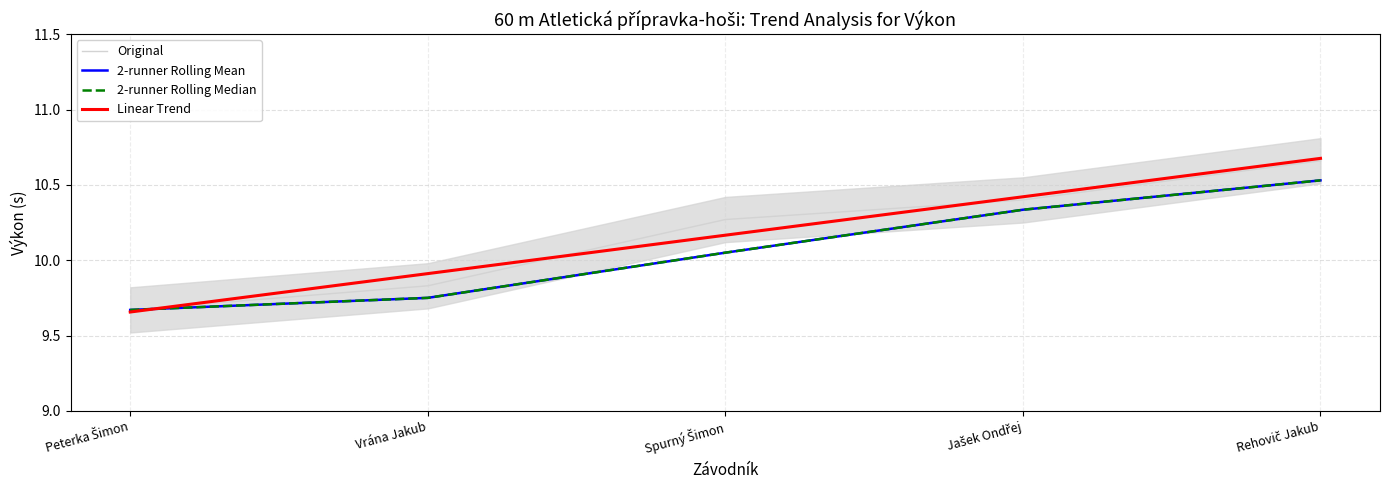

The value of 2-runner Rolling Mean at Peterka Šimon is 9.7. True or false?

True